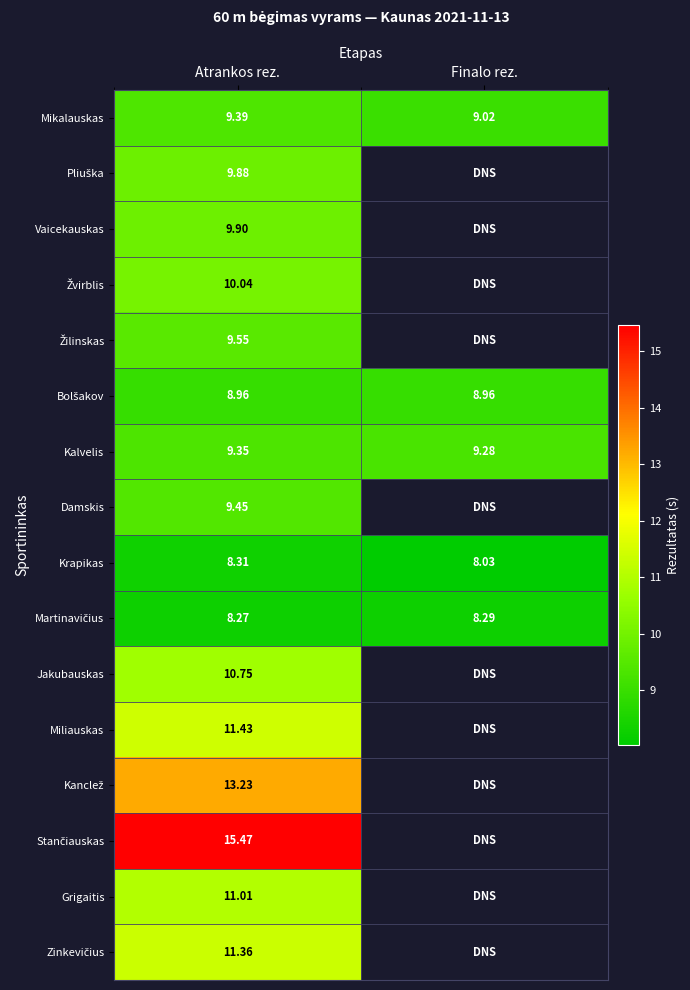

Where is Mikalauskas nearest to the value 9?

Finalo rez.